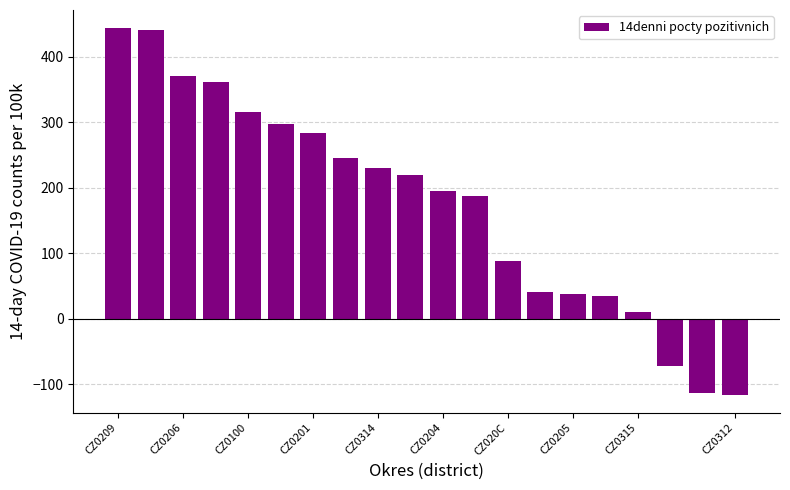

What is the smallest value displayed?

-115.9